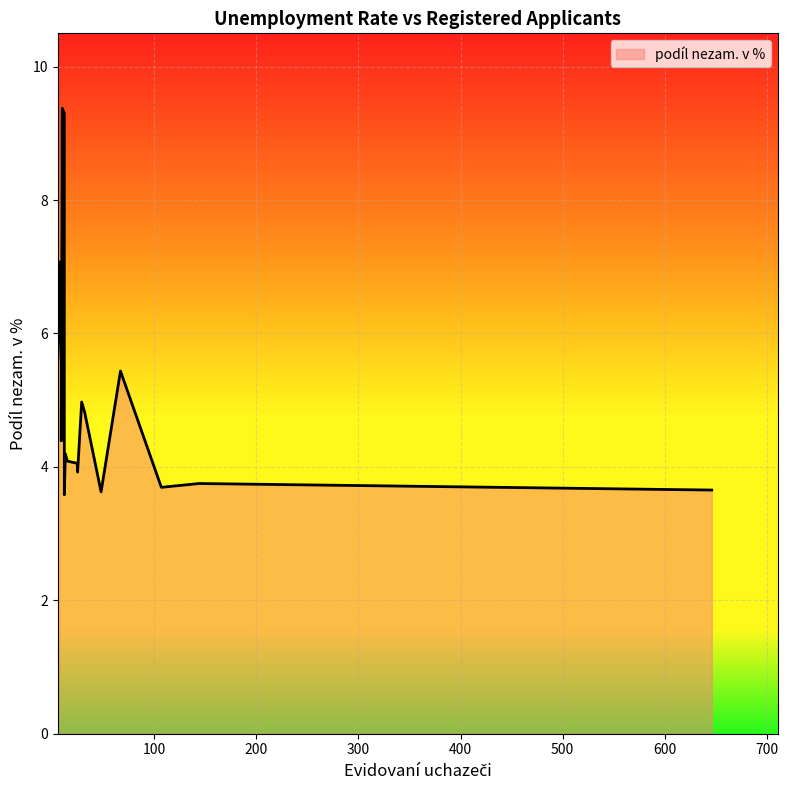

What is the label of the 15th point from the right?

9